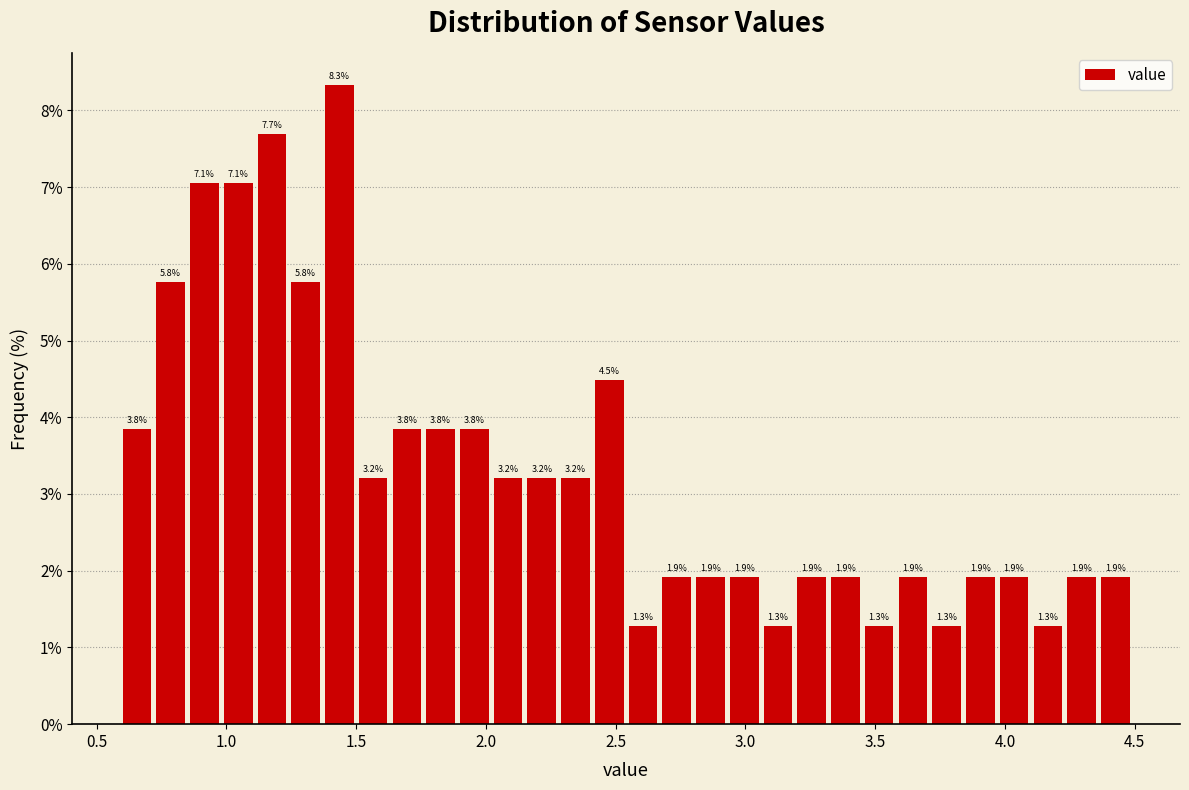

Read against the x-axis, roughly where is the centre of the tallest bar?

1.45